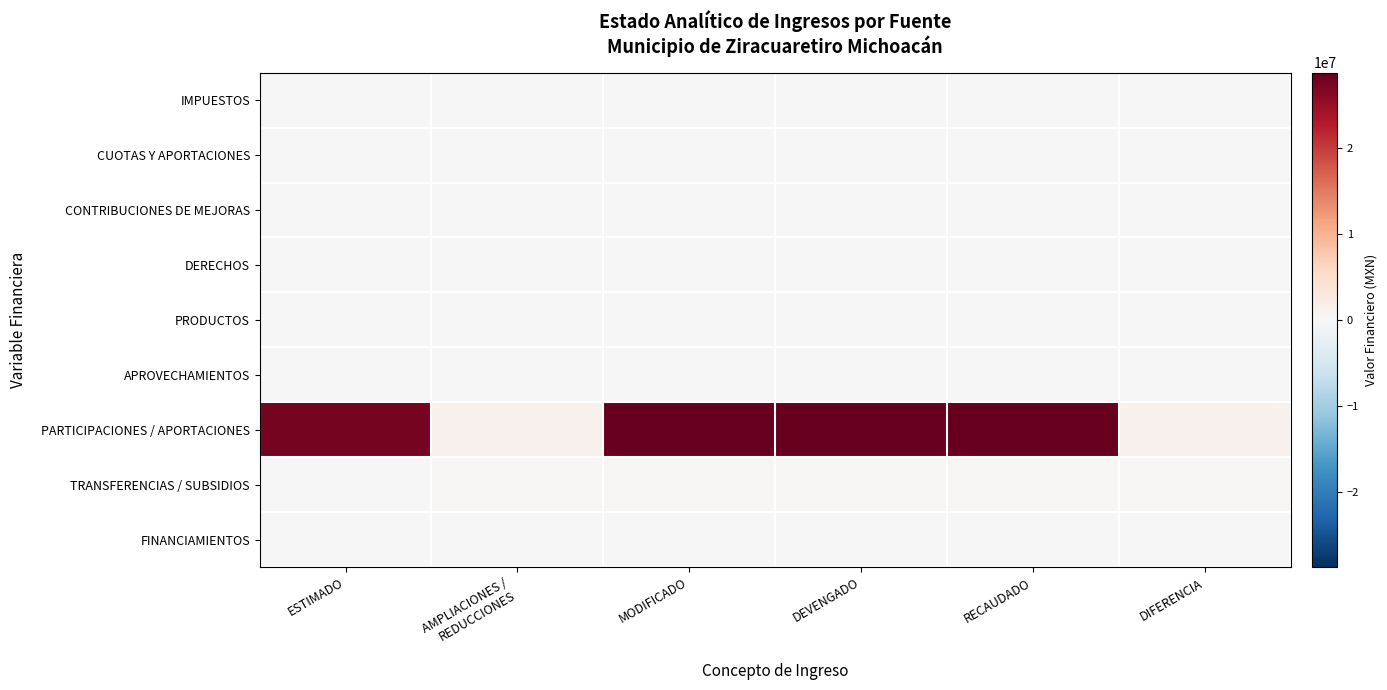

What is the maximum value shown in the chart?

28815054.9